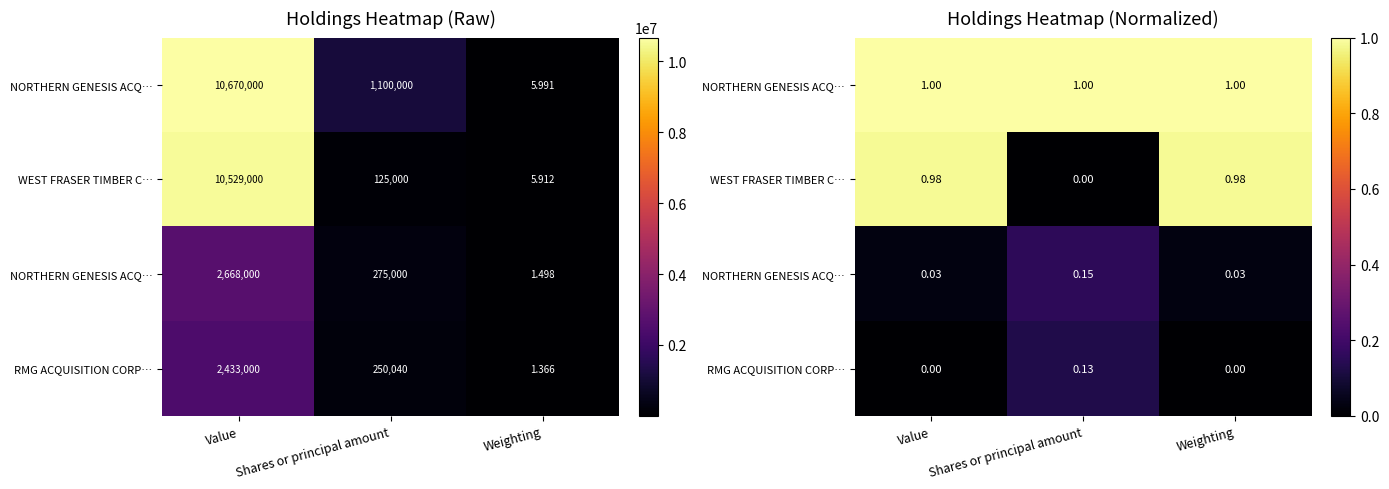

At how many categories does at least one series exceed 0?

3